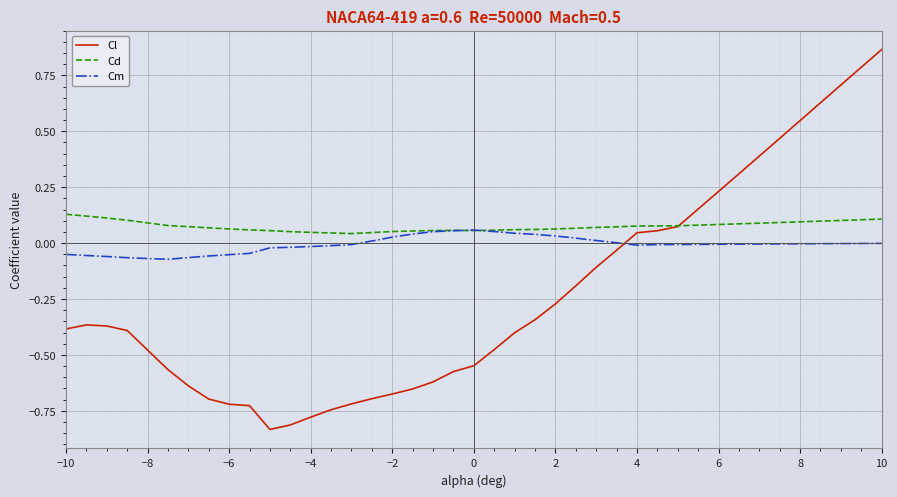

Which series has the widest spread of values?

Cl